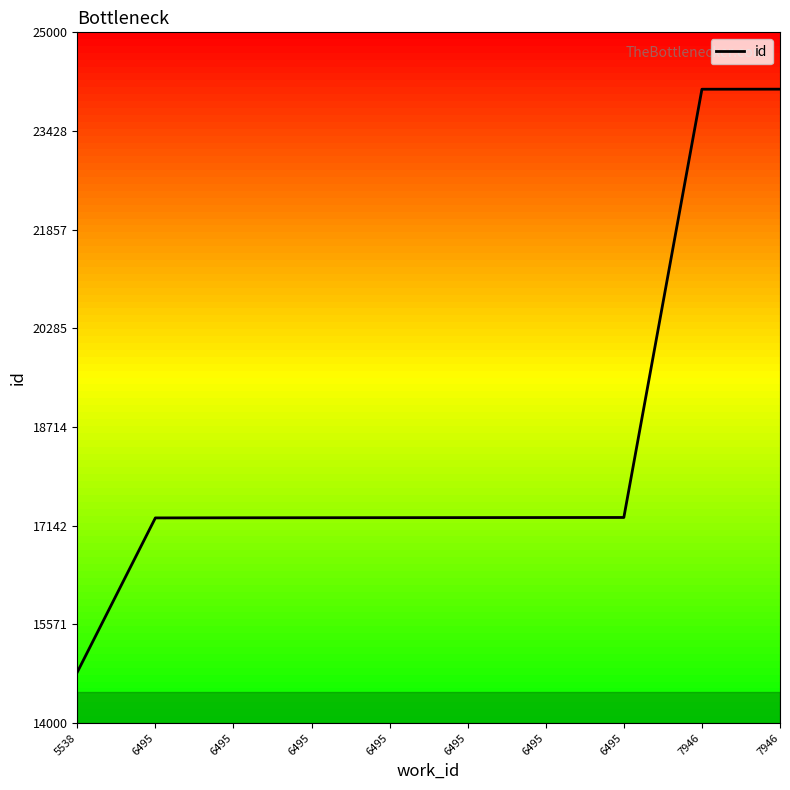

Reading left to right, what are all the values shown in this chart?

5538=14810	6495=17267	6495=17269	6495=17270	6495=17271	6495=17272	6495=17273	6495=17274	7946=24094	7946=24095